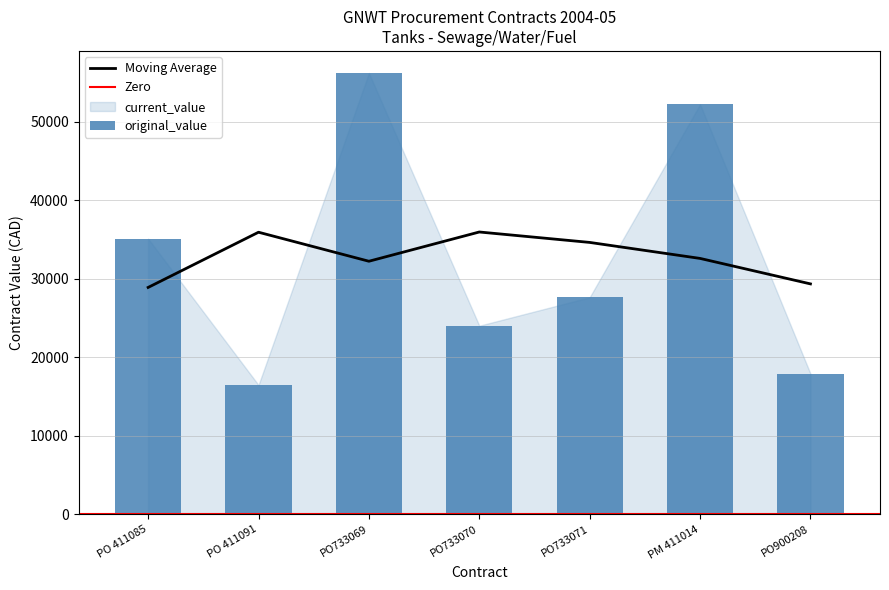

The value of Moving Average at PO733071 is 9607.6. True or false?

False